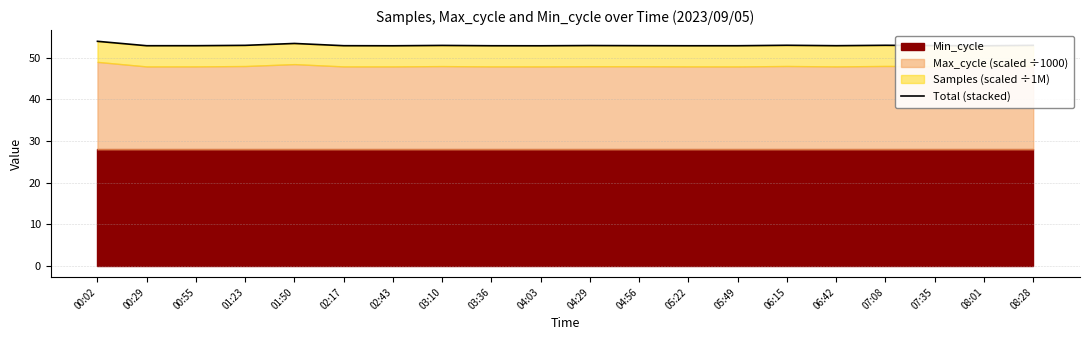

Is it true that the value at 05:22 is 52.9?

True